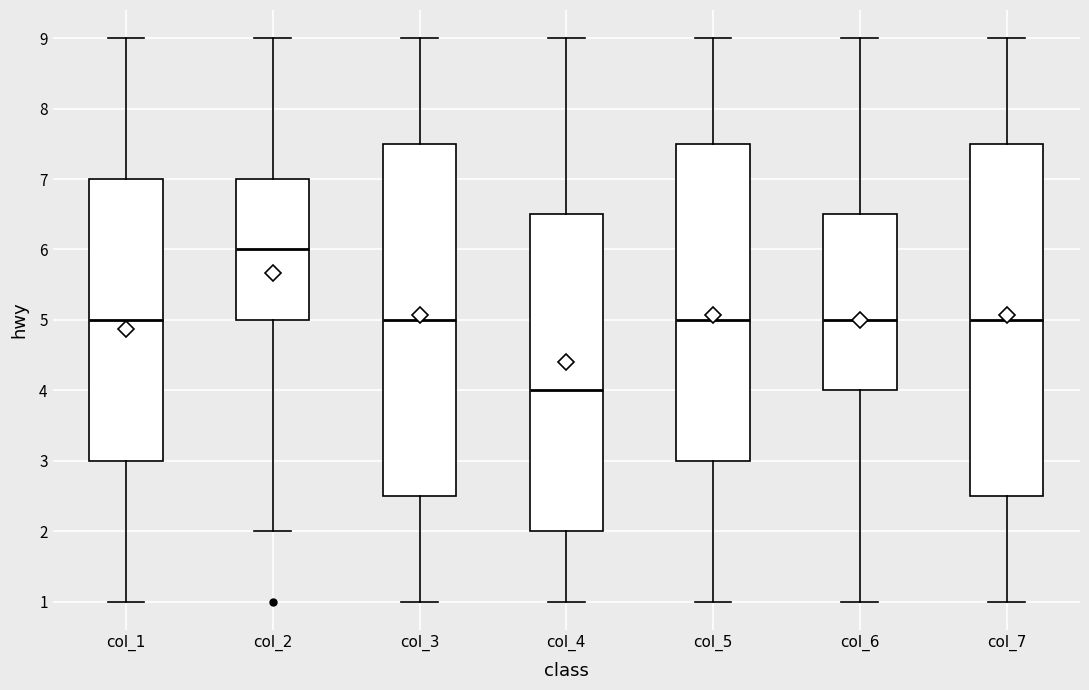

Reading left to right, read every box against the y-axis: the position of its median line, the range the box covers, and the ends of its whiskers. The values are not printed on the chart, so give them approximately, as read against the axis.

col_1: median 5.0, box 3.0 to 7.0, whiskers 1.0 to 9.0
col_2: median 6.0, box 5.0 to 7.0, whiskers 2.0 to 9.0
col_3: median 5.0, box 2.5 to 7.5, whiskers 1.0 to 9.0
col_4: median 4.0, box 2.0 to 6.5, whiskers 1.0 to 9.0
col_5: median 5.0, box 3.0 to 7.5, whiskers 1.0 to 9.0
col_6: median 5.0, box 4.0 to 6.5, whiskers 1.0 to 9.0
col_7: median 5.0, box 2.5 to 7.5, whiskers 1.0 to 9.0